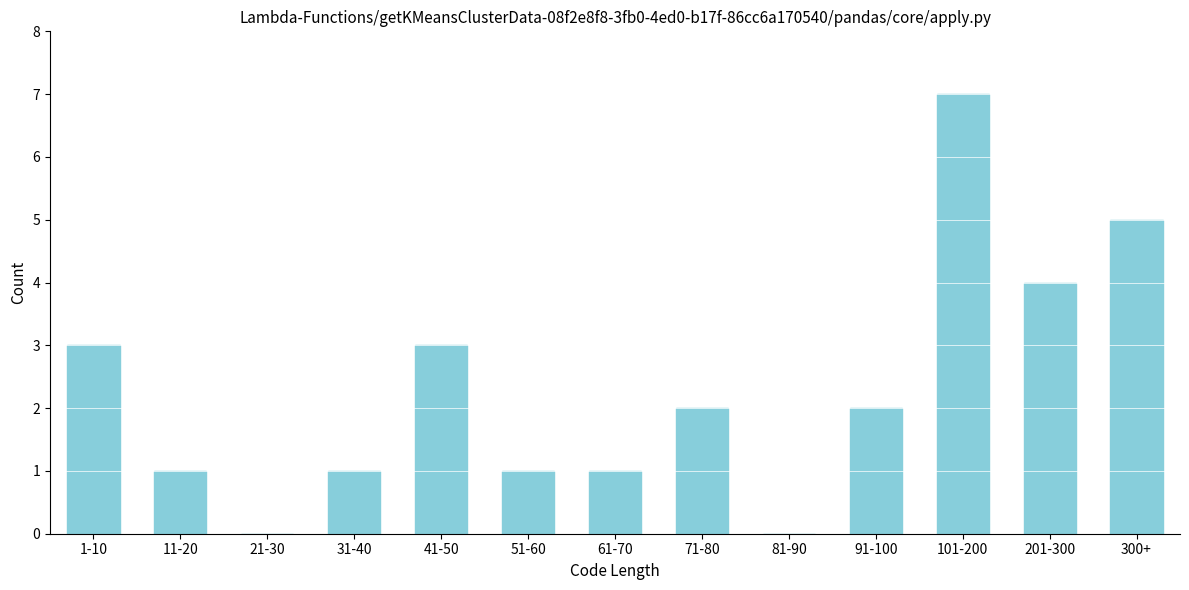

Reading left to right, list all the values displayed in this chart.

1-10=3	11-20=1	21-30=0	31-40=1	41-50=3	51-60=1	61-70=1	71-80=2	81-90=0	91-100=2	101-200=7	201-300=4	300+=5